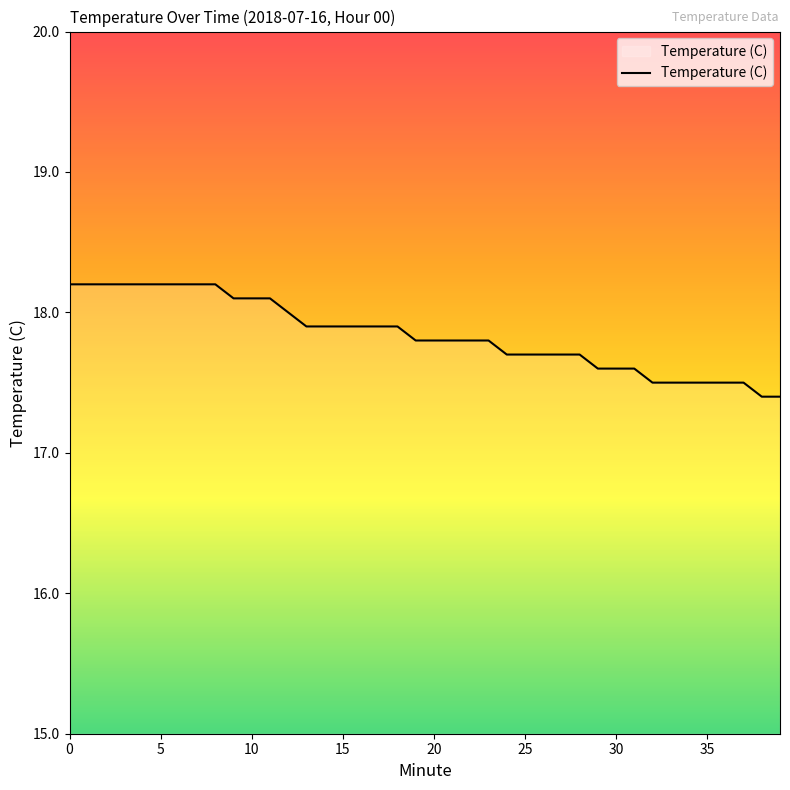

What is the maximum value shown in the chart?

18.2